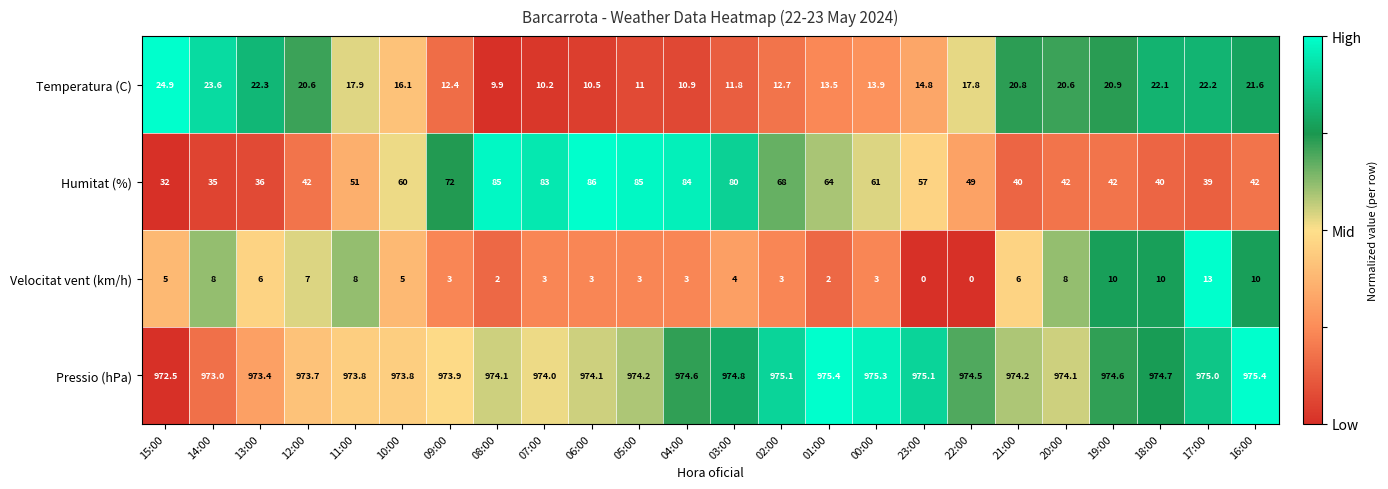

What is the sum of all Pressio (hPa) values?

23383.3